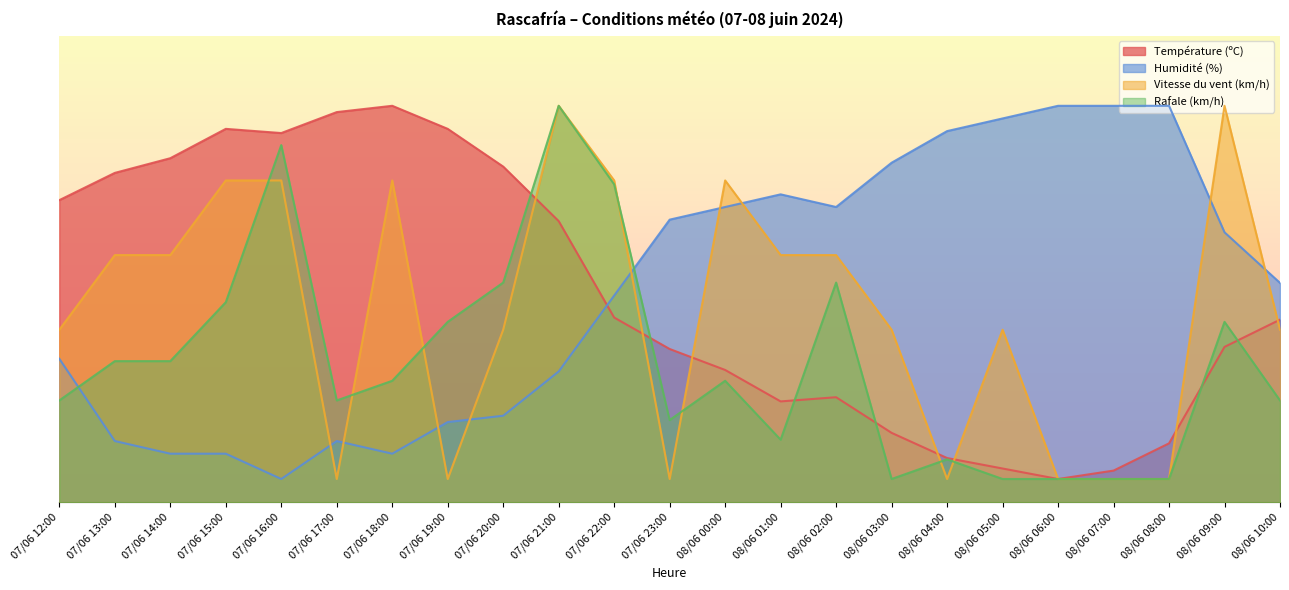

Which category has the lowest value in the Vitesse du vent (km/h) series?

07/06 17:00